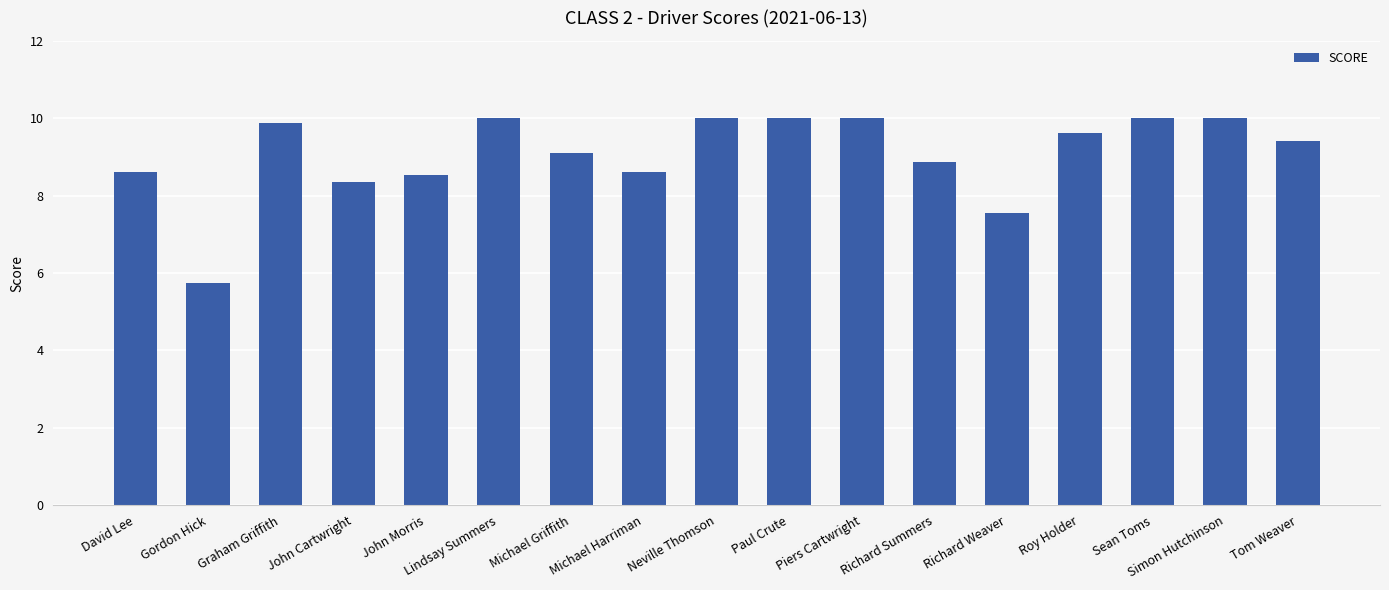

The chart shows a value of 6.1 at Richard Summers. True or false?

False